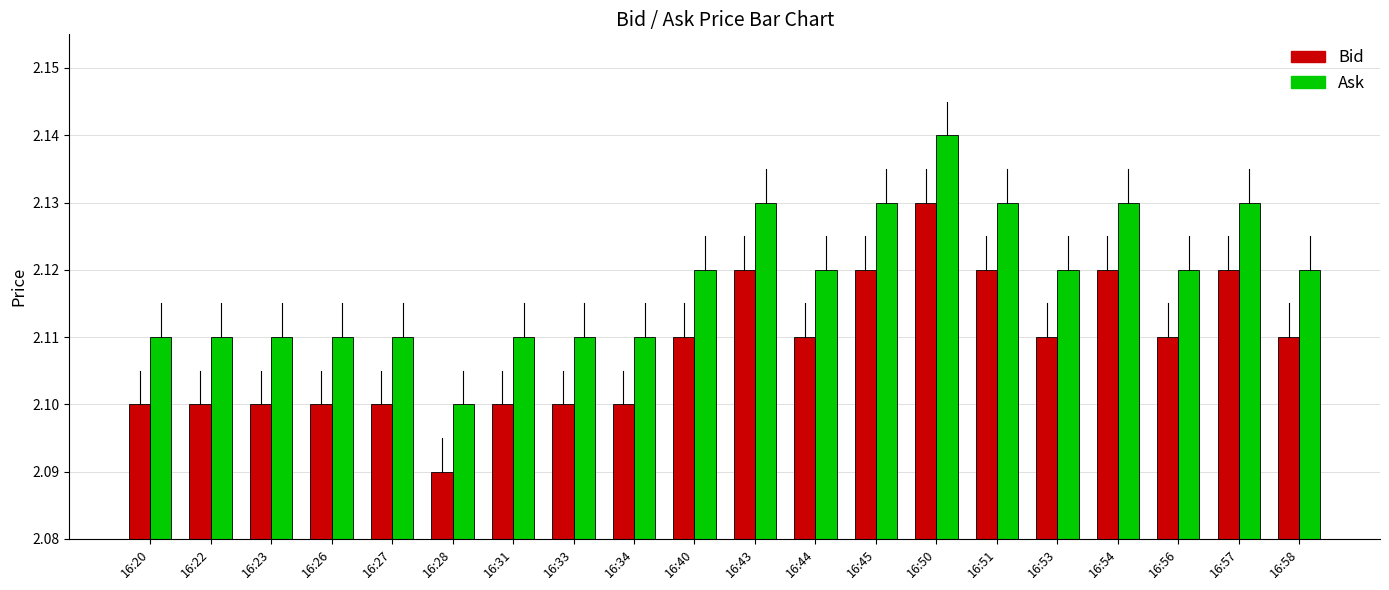

Which series has the largest total across all categories?

Ask